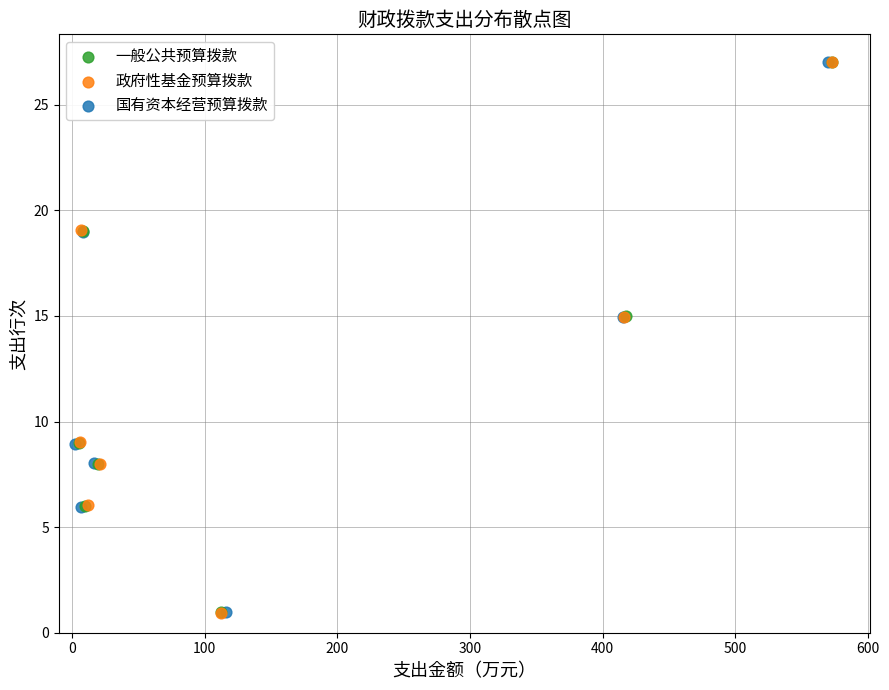

Which series has the largest Y range (max minus min)?

政府性基金预算拨款